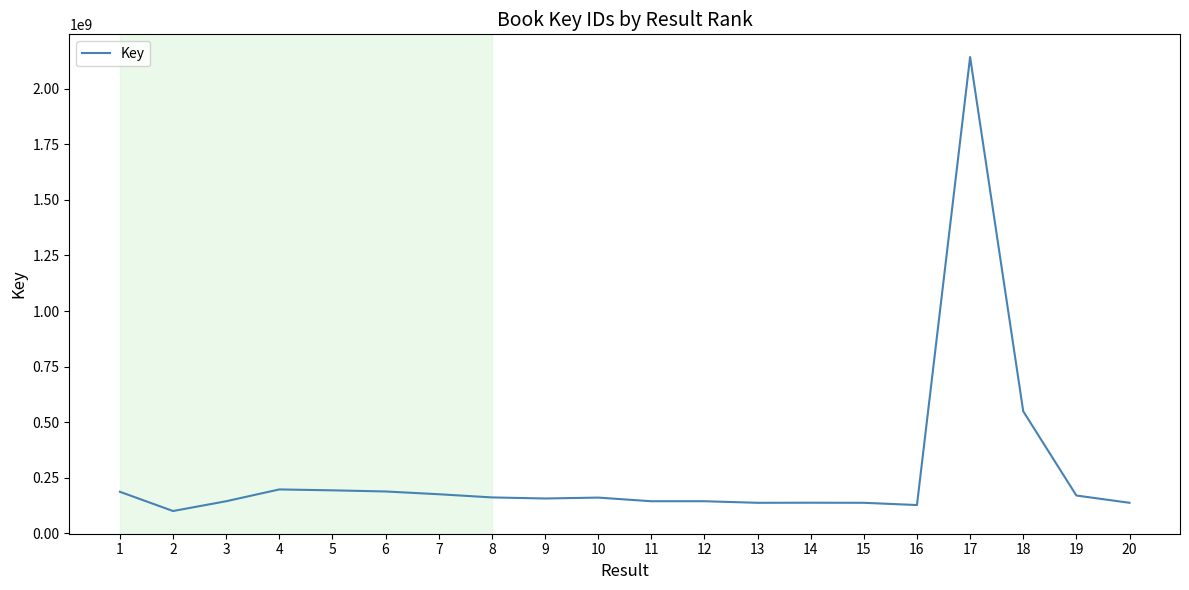

Is it true that the value at 19 is 170568023?

True